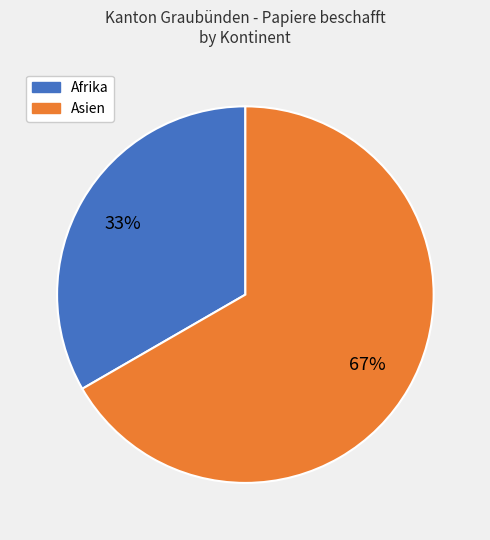

Which has a higher value, Afrika or Asien?

Asien